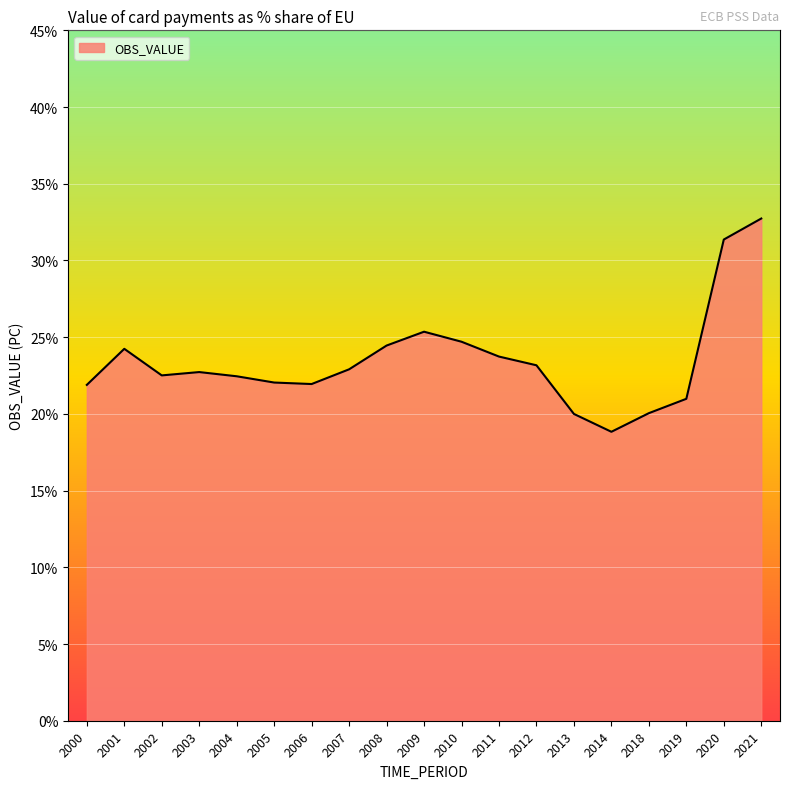

At which category does the chart reach its peak across all series?

2021